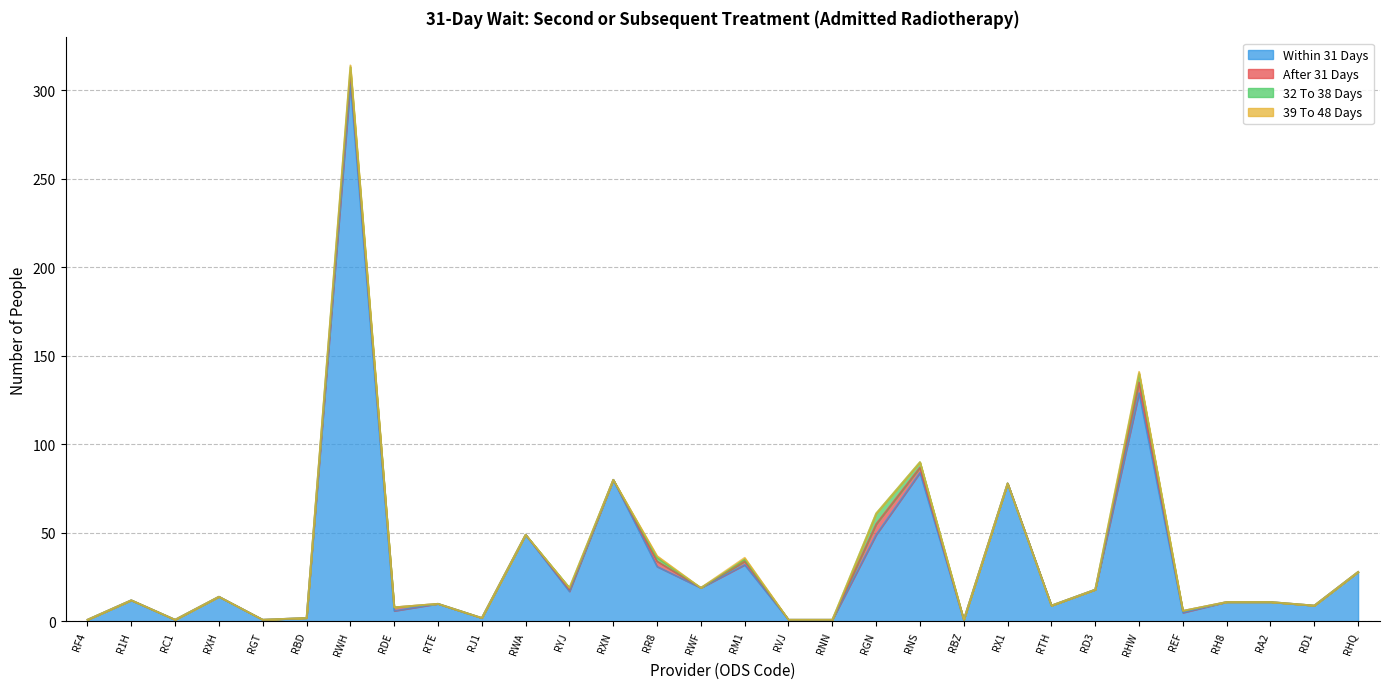

True or false: 32 To 38 Days and Within 31 Days intersect in this chart.

False